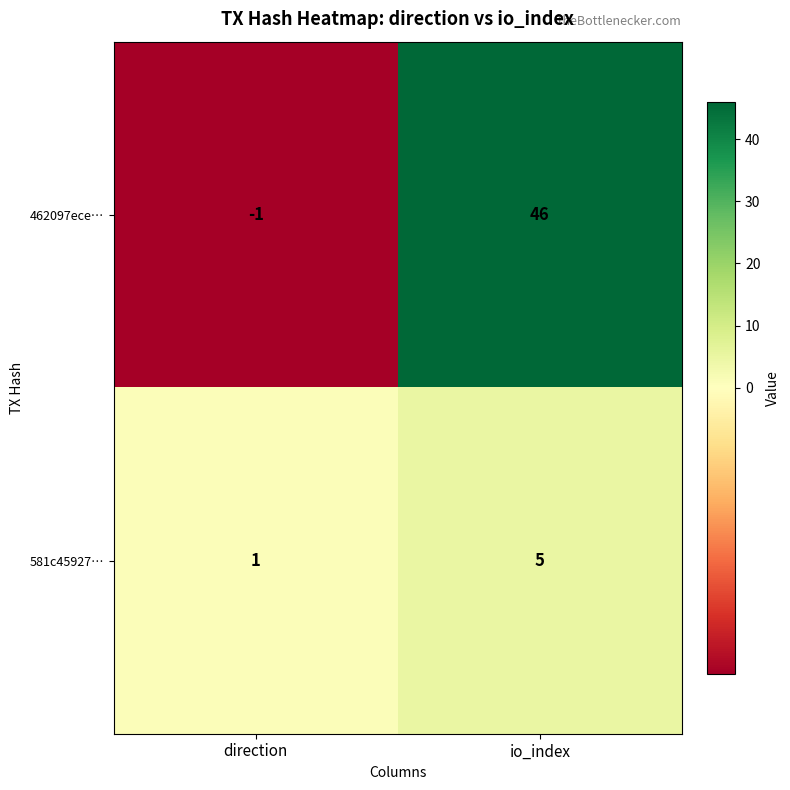

Count the number of data series in this chart.

2